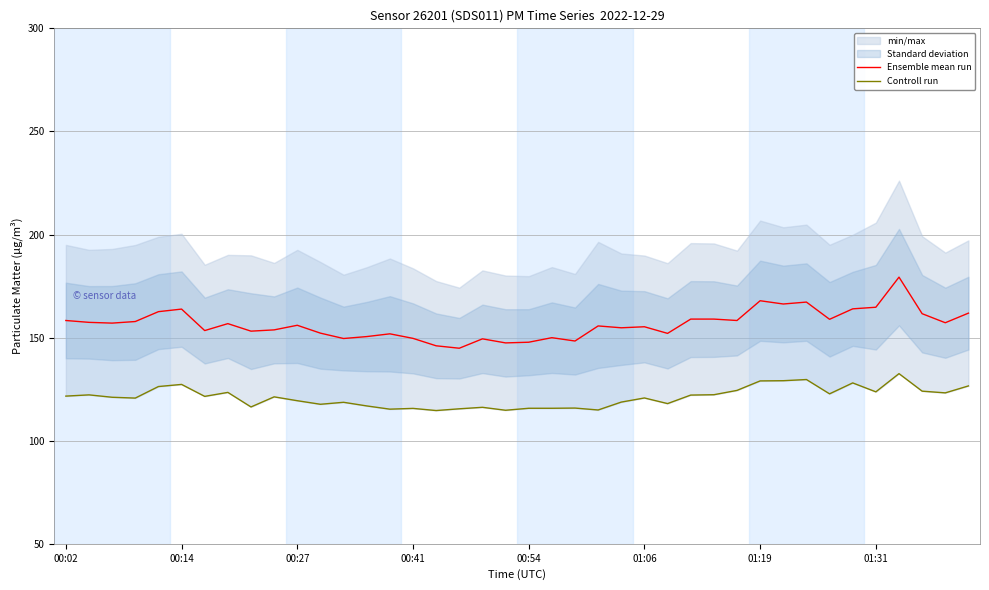

Is the value of Ensemble mean run at 37 greater than the value of Controll run at 11?

Yes